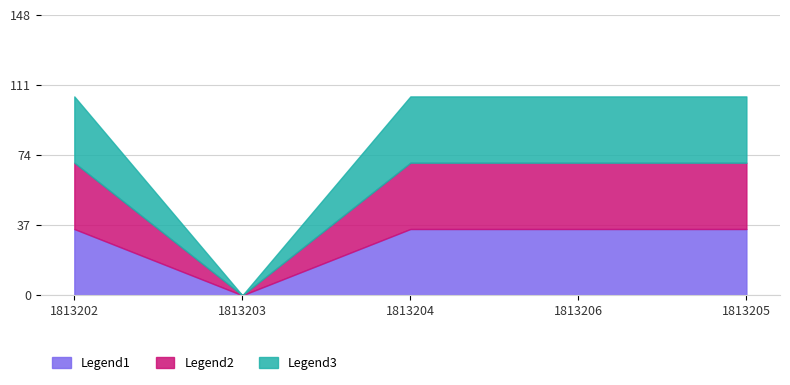

True or false: Legend3 has more than 1 points higher than both neighbors.

False